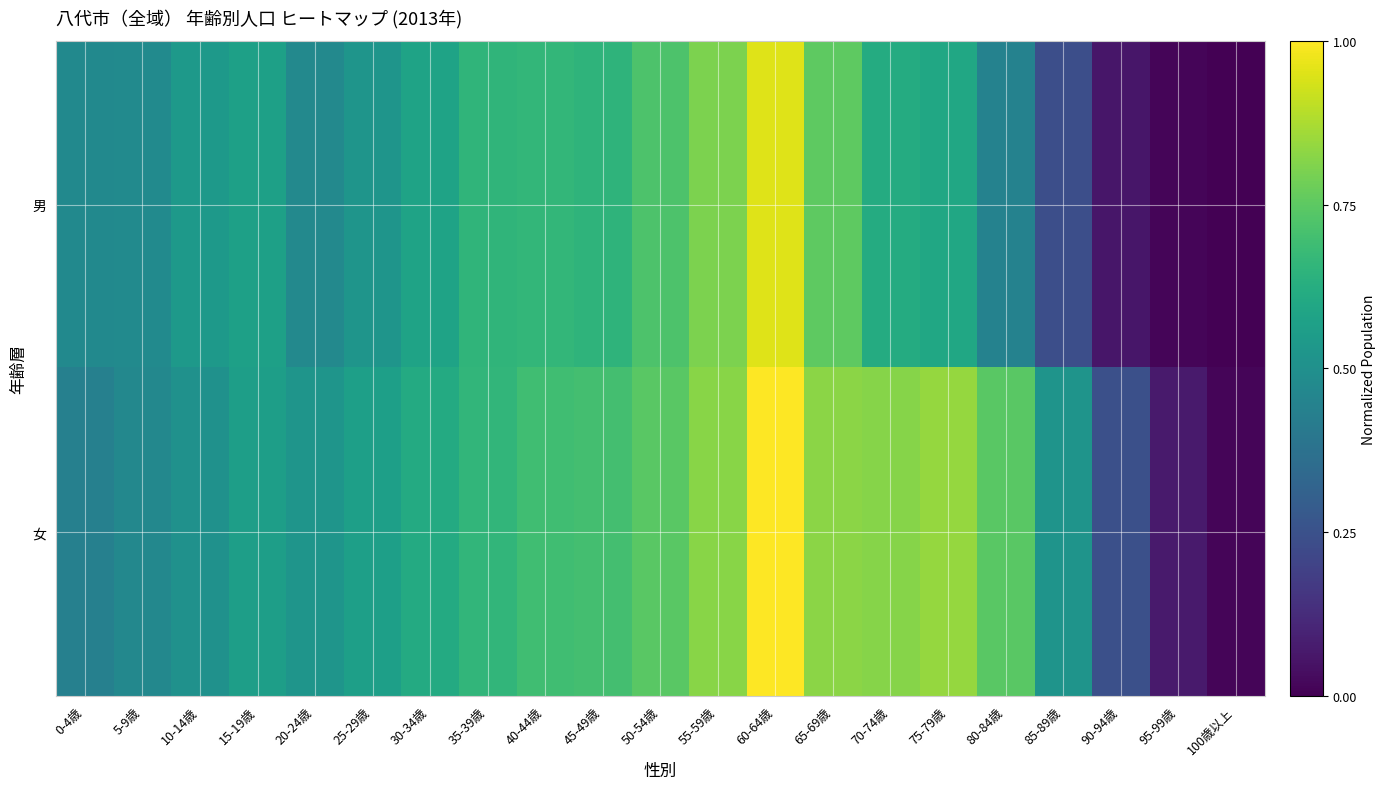

At how many categories does at least one series exceed 0?

21